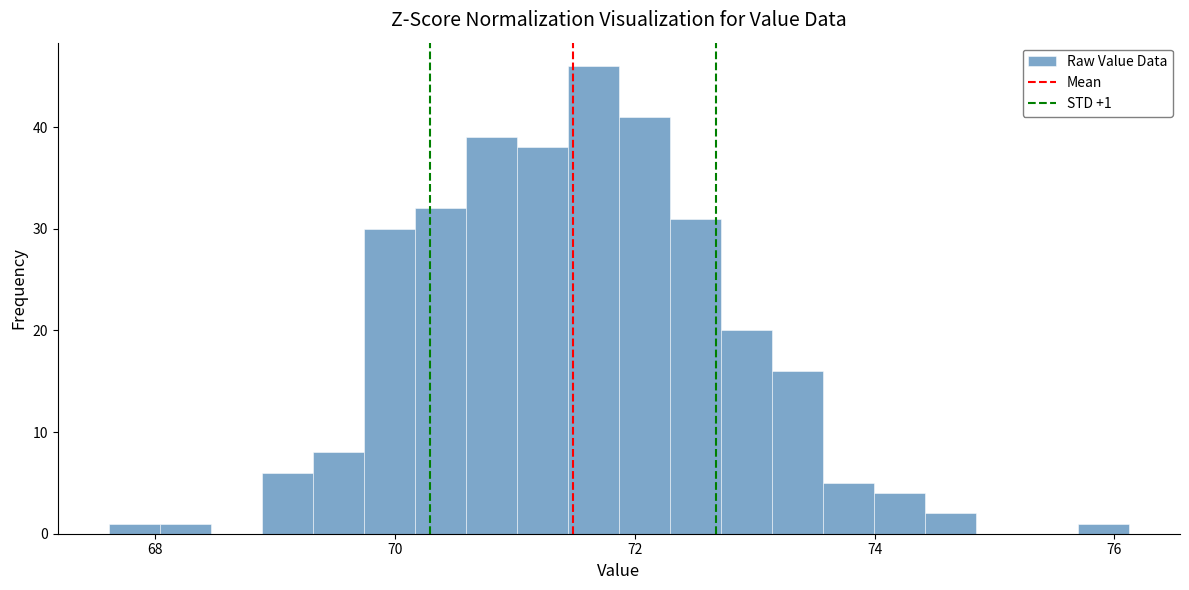

Around what value on the x-axis is the tallest bar? Give the approximate position of its centre, as read against the axis.

71.6